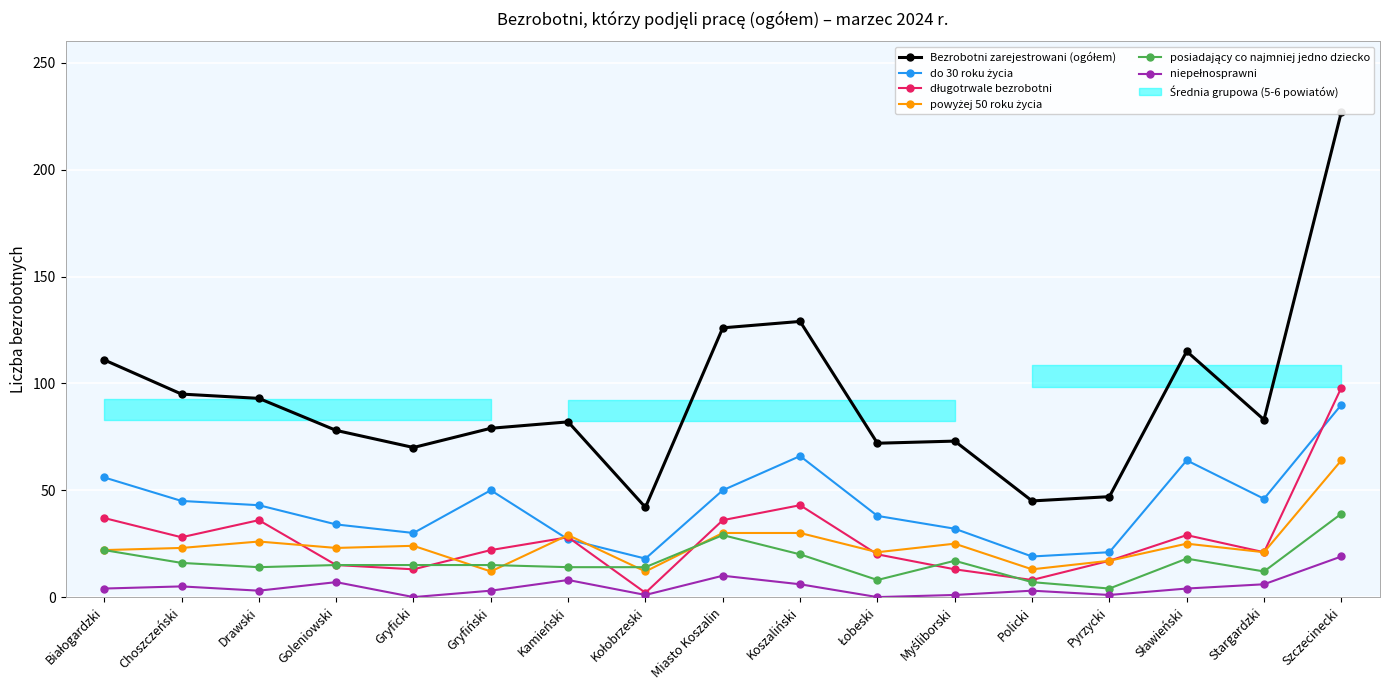

Reading left to right, extract all data points from this chart.

Bezrobotni zarejestrowani (ogółem): Białogardzki=111	Choszczeński=95	Drawski=93	Goleniowski=78	Gryficki=70	Gryfiński=79	Kamieński=82	Kołobrzeski=42	Miasto Koszalin=126	Koszaliński=129	Łobeski=72	Myśliborski=73	Policki=45	Pyrzycki=47	Sławieński=115	Stargardzki=83	Szczecinecki=227
do 30 roku życia: Białogardzki=56	Choszczeński=45	Drawski=43	Goleniowski=34	Gryficki=30	Gryfiński=50	Kamieński=27	Kołobrzeski=18	Miasto Koszalin=50	Koszaliński=66	Łobeski=38	Myśliborski=32	Policki=19	Pyrzycki=21	Sławieński=64	Stargardzki=46	Szczecinecki=90
długotrwale bezrobotni: Białogardzki=37	Choszczeński=28	Drawski=36	Goleniowski=15	Gryficki=13	Gryfiński=22	Kamieński=28	Kołobrzeski=2	Miasto Koszalin=36	Koszaliński=43	Łobeski=20	Myśliborski=13	Policki=8	Pyrzycki=17	Sławieński=29	Stargardzki=21	Szczecinecki=98
powyżej 50 roku życia: Białogardzki=22	Choszczeński=23	Drawski=26	Goleniowski=23	Gryficki=24	Gryfiński=12	Kamieński=29	Kołobrzeski=12	Miasto Koszalin=30	Koszaliński=30	Łobeski=21	Myśliborski=25	Policki=13	Pyrzycki=17	Sławieński=25	Stargardzki=21	Szczecinecki=64
posiadający co najmniej jedno dziecko: Białogardzki=22	Choszczeński=16	Drawski=14	Goleniowski=15	Gryficki=15	Gryfiński=15	Kamieński=14	Kołobrzeski=14	Miasto Koszalin=29	Koszaliński=20	Łobeski=8	Myśliborski=17	Policki=7	Pyrzycki=4	Sławieński=18	Stargardzki=12	Szczecinecki=39
niepełnosprawni: Białogardzki=4	Choszczeński=5	Drawski=3	Goleniowski=7	Gryficki=0	Gryfiński=3	Kamieński=8	Kołobrzeski=1	Miasto Koszalin=10	Koszaliński=6	Łobeski=0	Myśliborski=1	Policki=3	Pyrzycki=1	Sławieński=4	Stargardzki=6	Szczecinecki=19